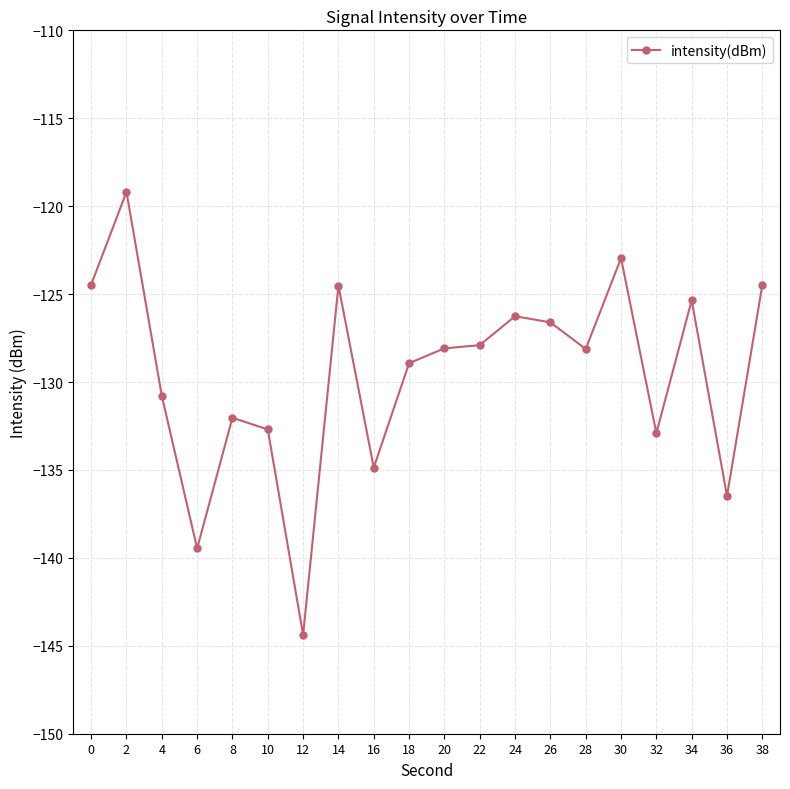

True or false: the data shows -126.6 at 26.

True